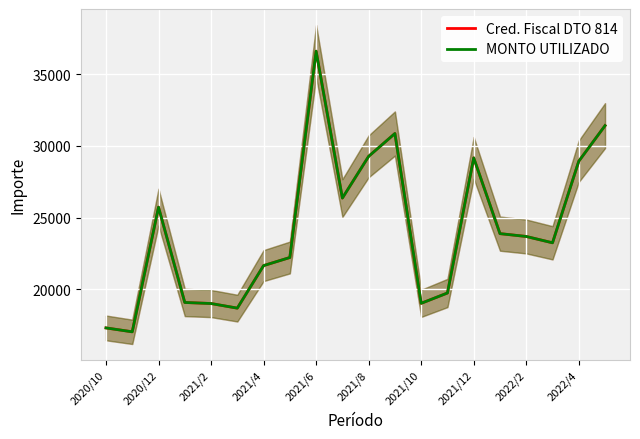

How many interior local valleys does the Cred. Fiscal DTO 814 series have?

5